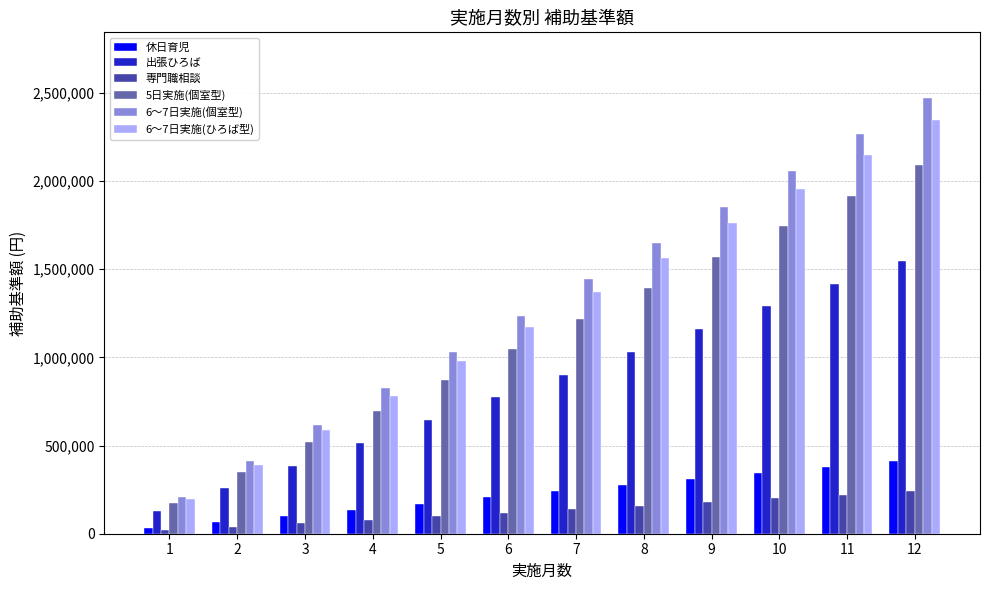

What is the sum of all 5日実施(個室型) values?

13591000